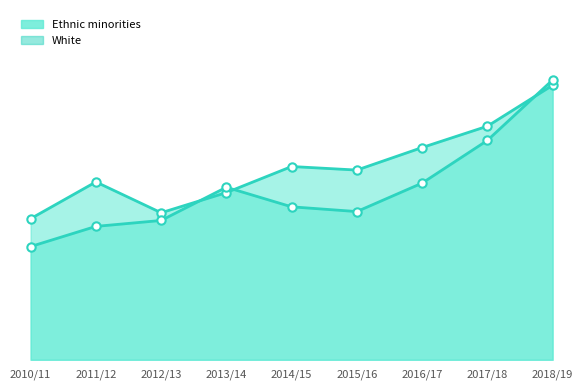

How many data points in Ethnic minorities are above 32?

4